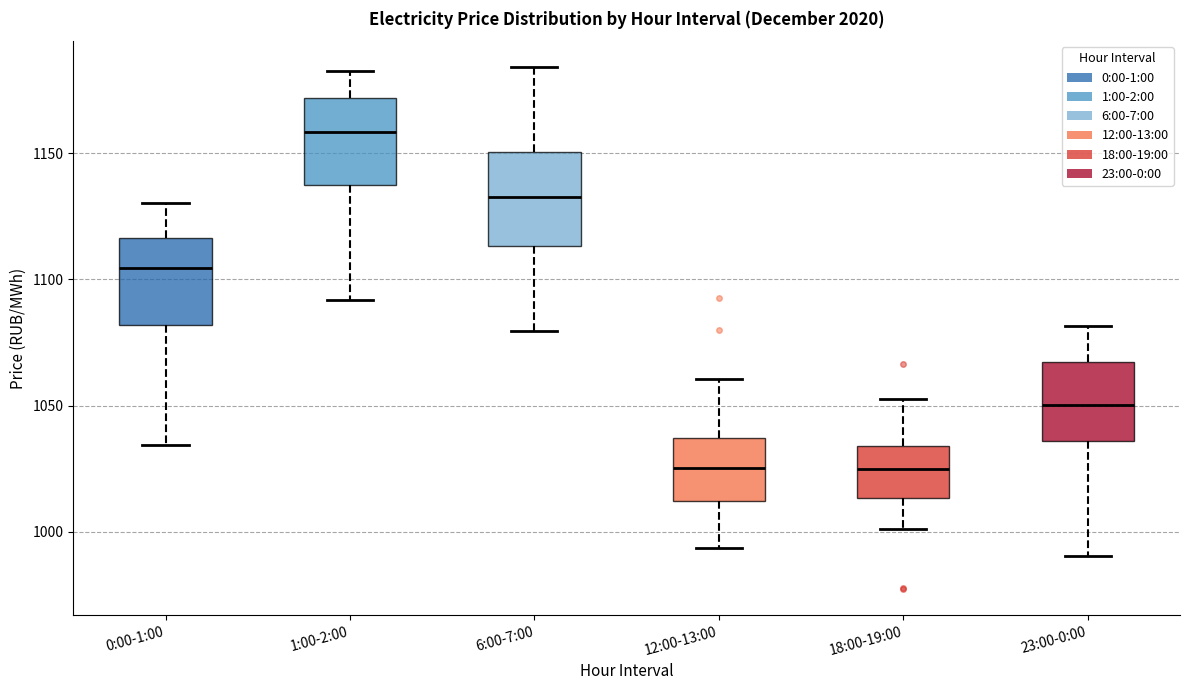

Which box has the highest median line?

1:00-2:00